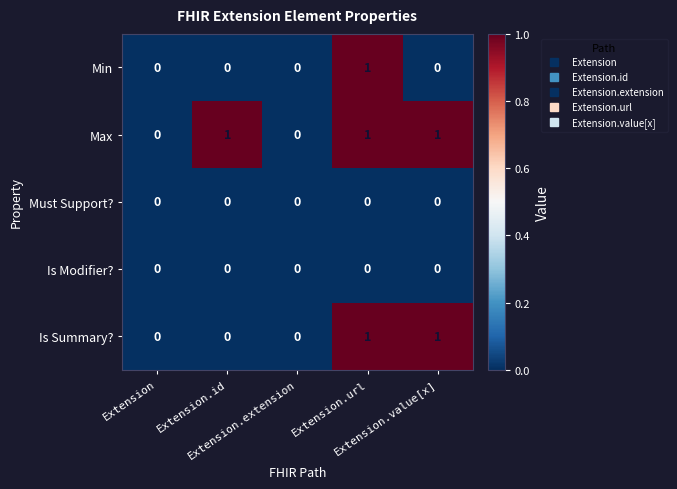

Which series has the largest total across all categories?

Max